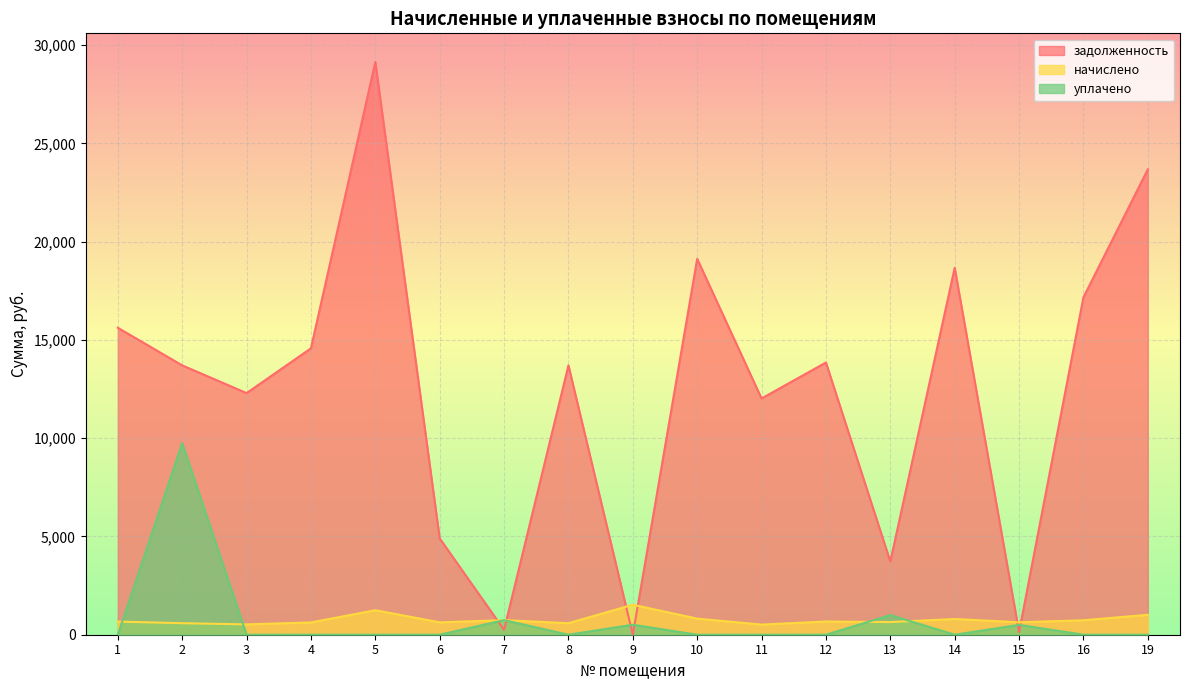

How many lines are shown in the chart?

3